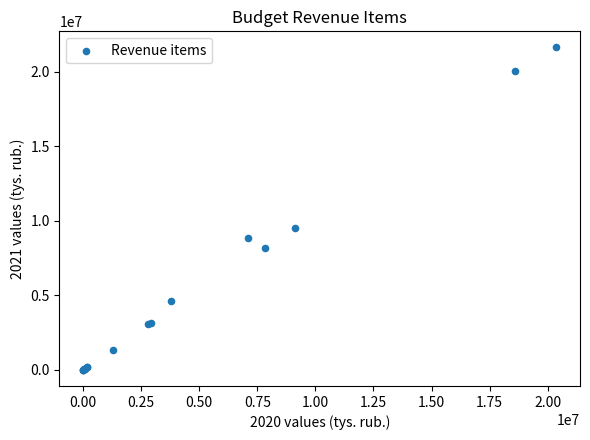

What Y value in the scatter plot is closest to 10819680?

9522327.0